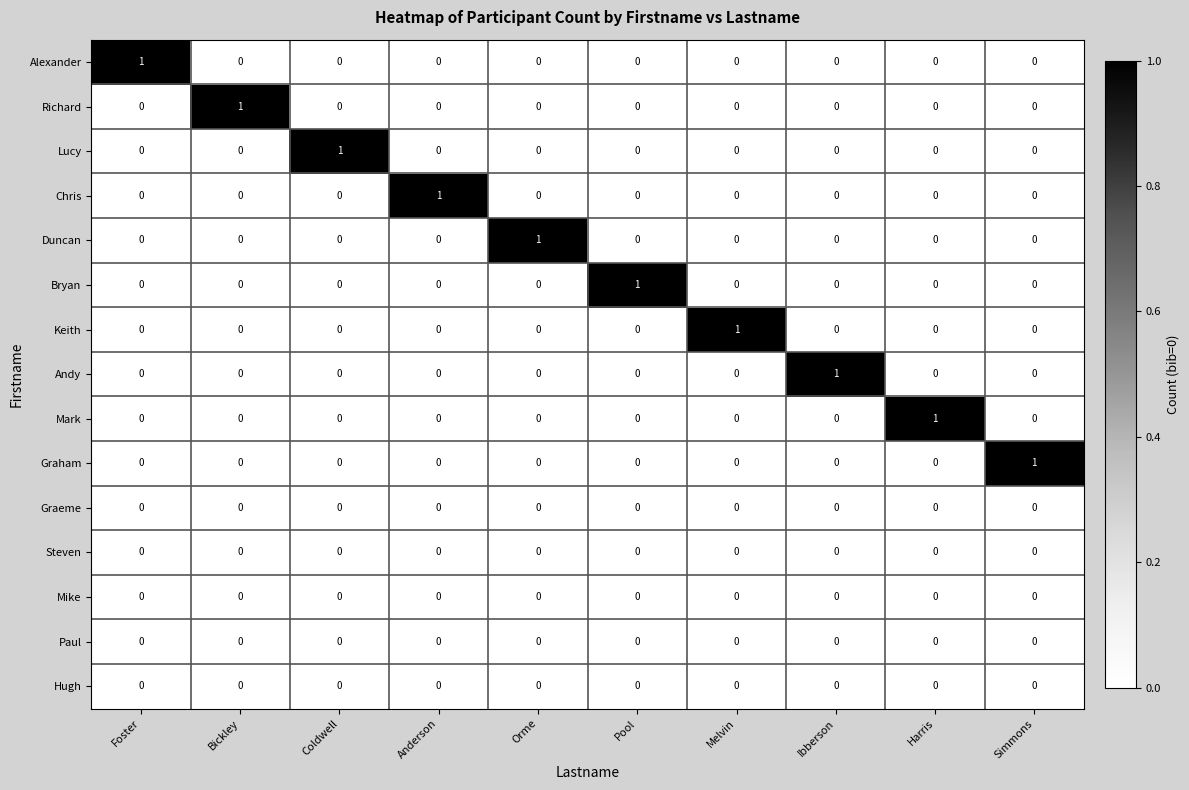

How many categories are shown in the chart?

10